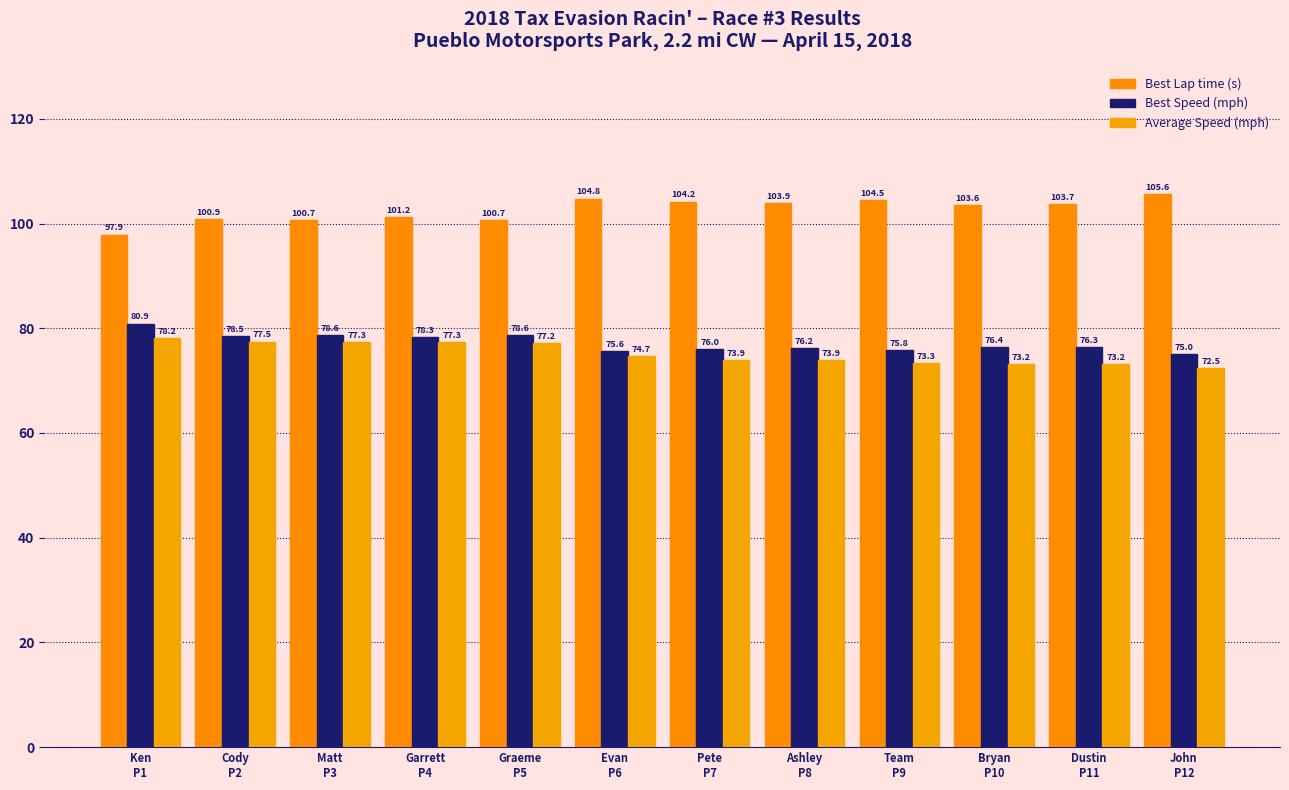

What is the label of the 12th bar from the left?

John
P12